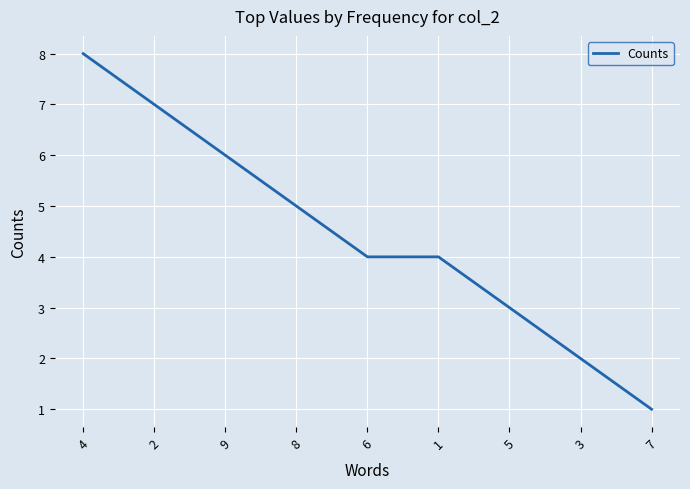

What is the greatest value displayed?

8